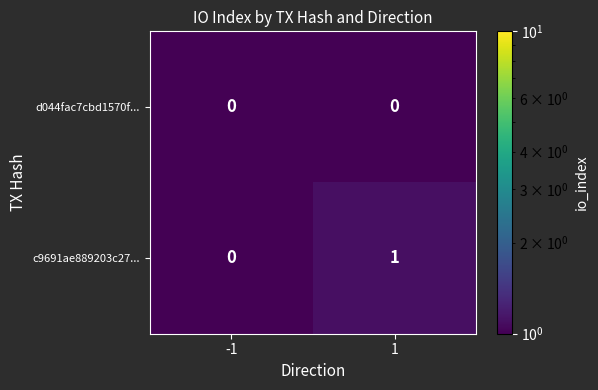

Between -1 and 1, which series saw the biggest shift?

c9691ae889203c27...